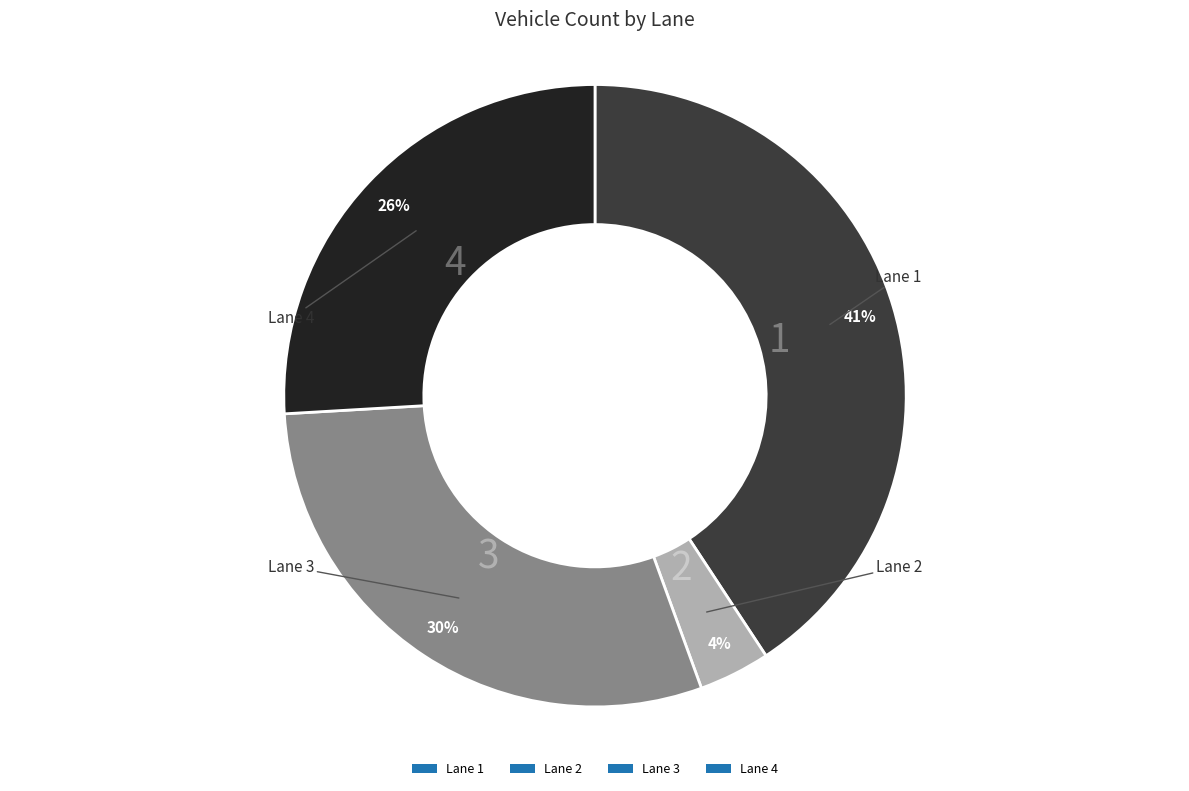

Combined, do Lane 3 and Lane 4 account for over 50%?

Yes